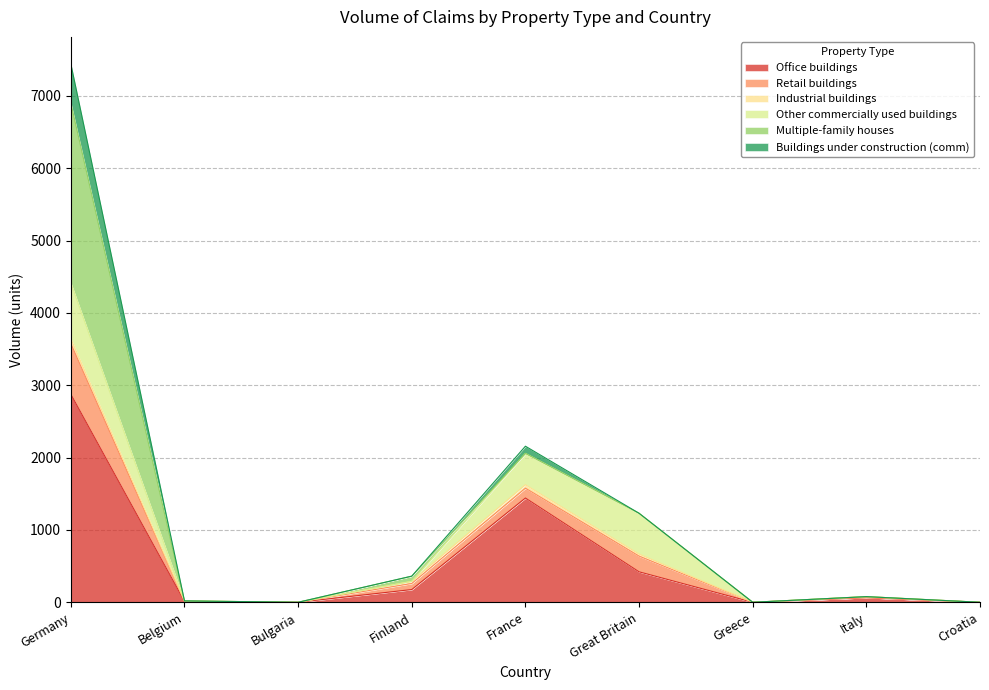

At which label does Office buildings reach its peak?

Germany